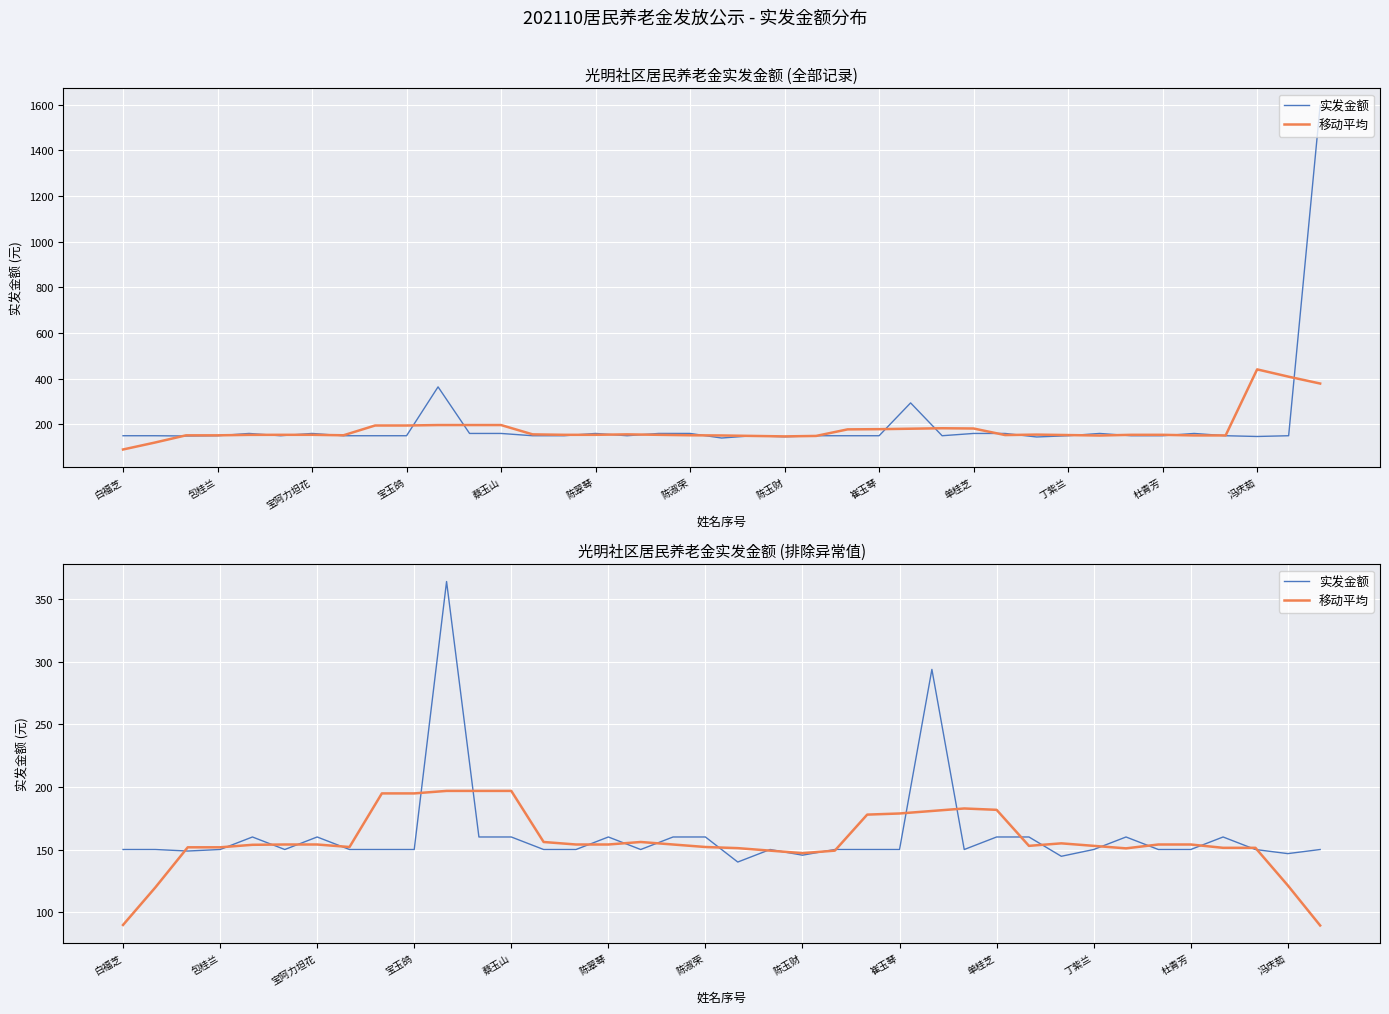

How many values in the 移动平均 series exceed 154?

13